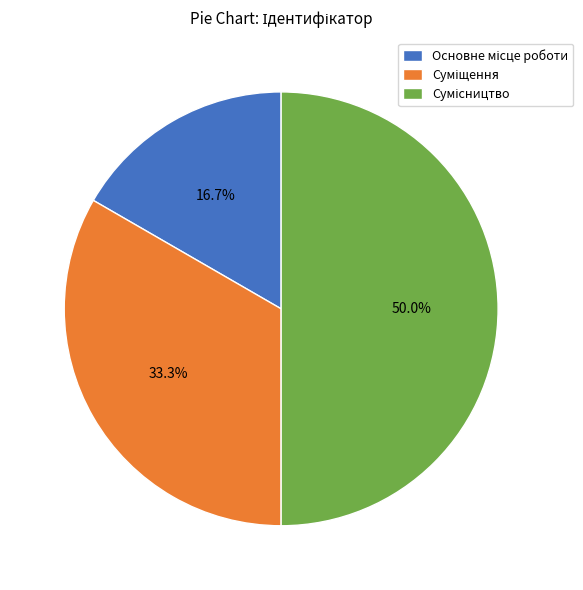

How many segments does this pie chart have?

3